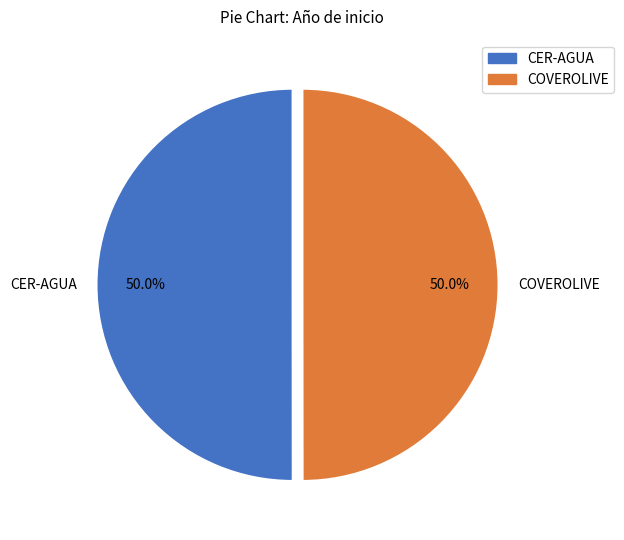

Approximately how many times larger is the value at CER-AGUA compared to COVEROLIVE?

1.0